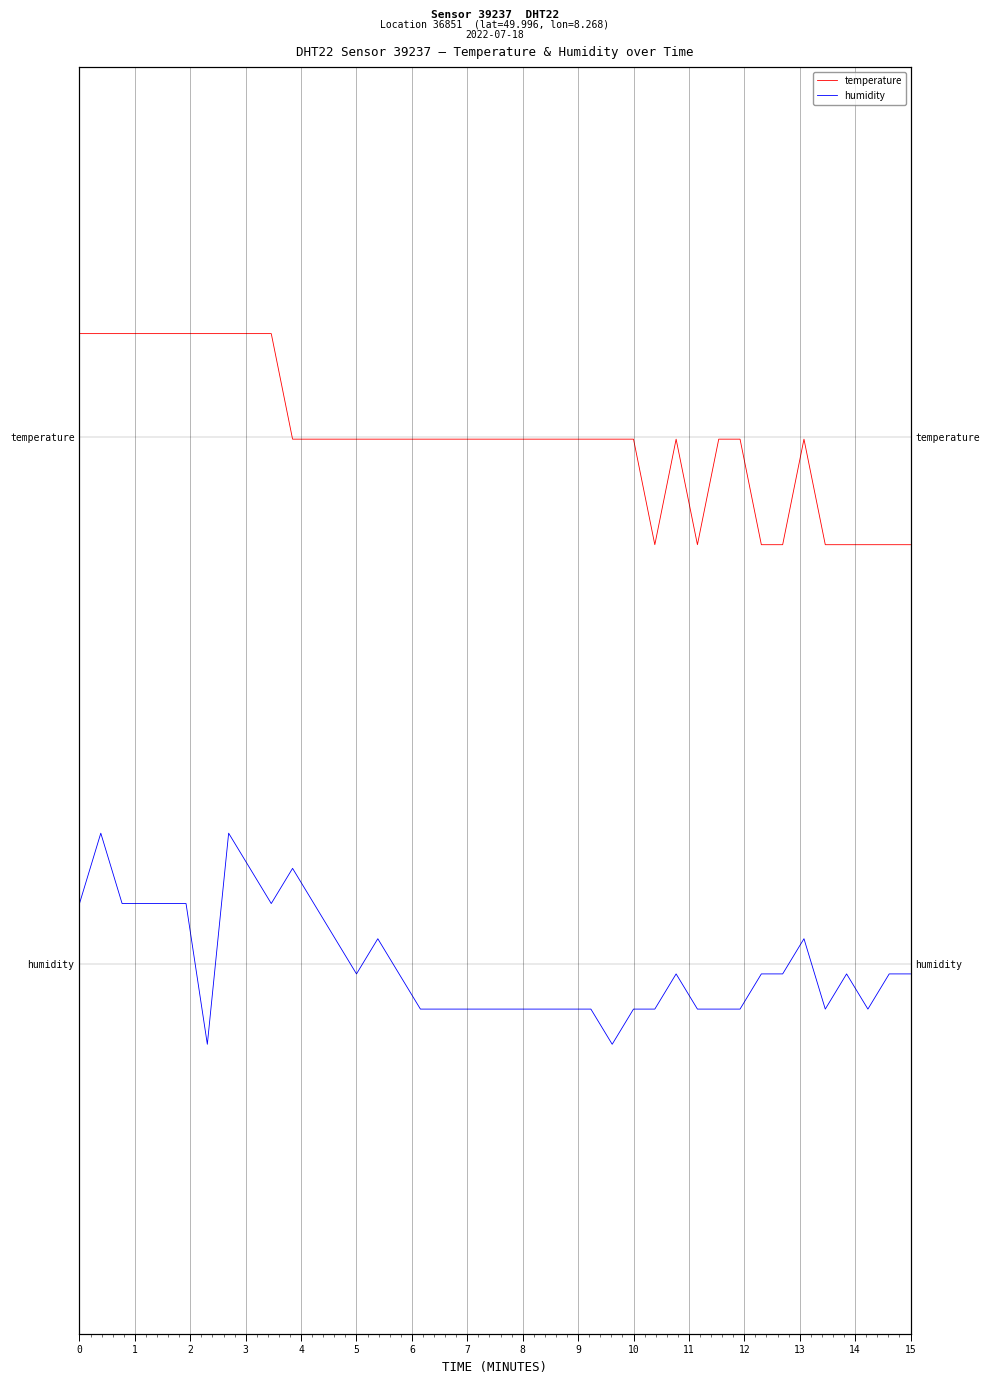

True or false: humidity and temperature cross at least once.

False